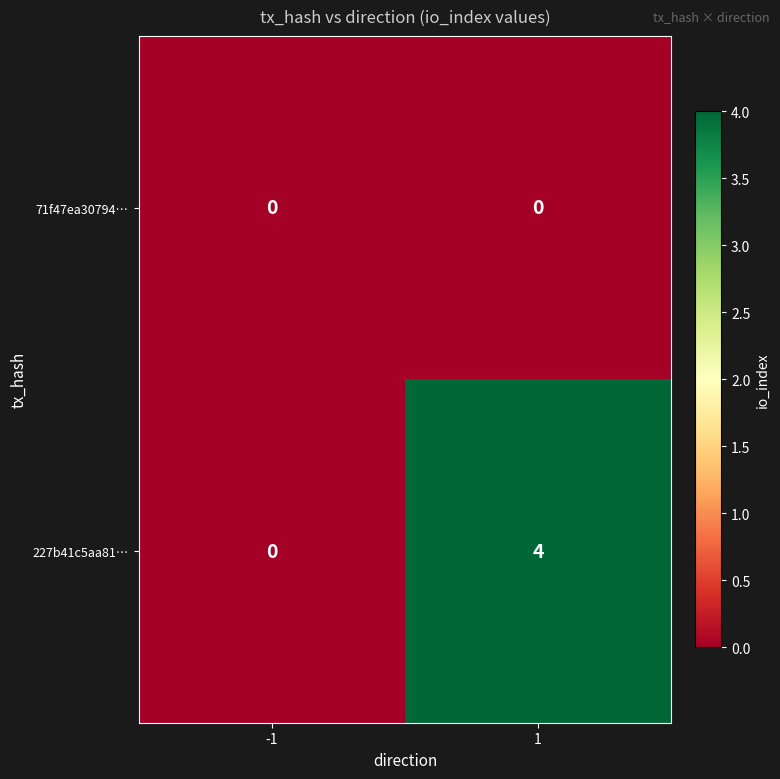

Which series has the largest total across all categories?

227b41c5aa81…